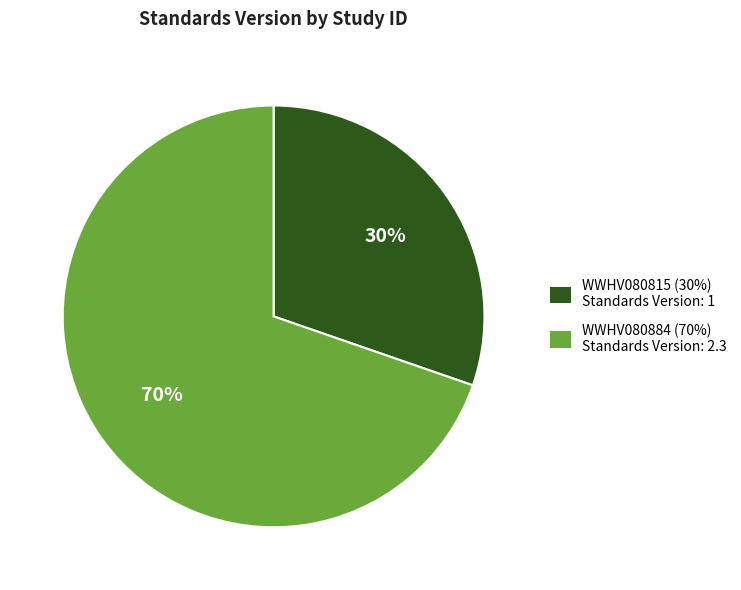

Combined, do WWHV080884 (70%) Standards Version: 2.3 and WWHV080815 (30%) Standards Version: 1 account for over 50%?

Yes